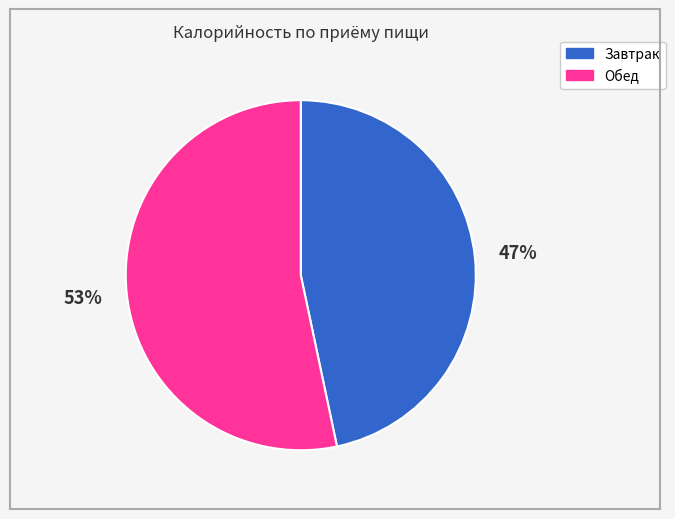

Combined, do Обед and Завтрак account for over 50%?

Yes